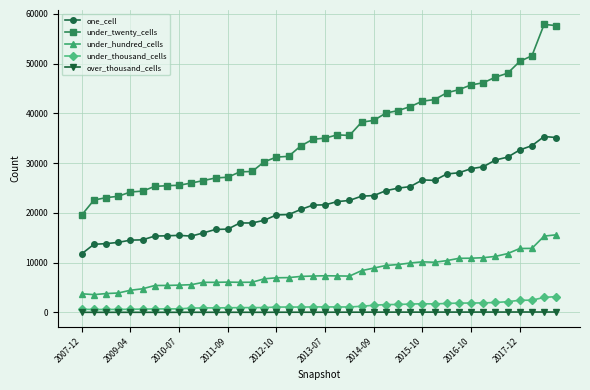

True or false: under_twenty_cells and under_thousand_cells intersect in this chart.

False